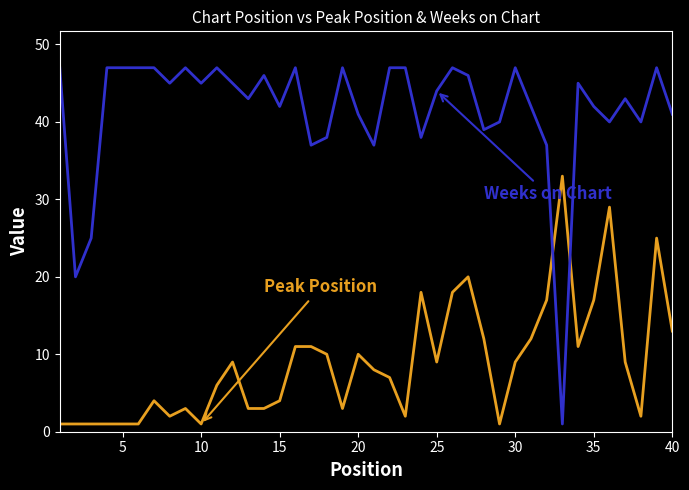

What is the greatest value displayed?

47